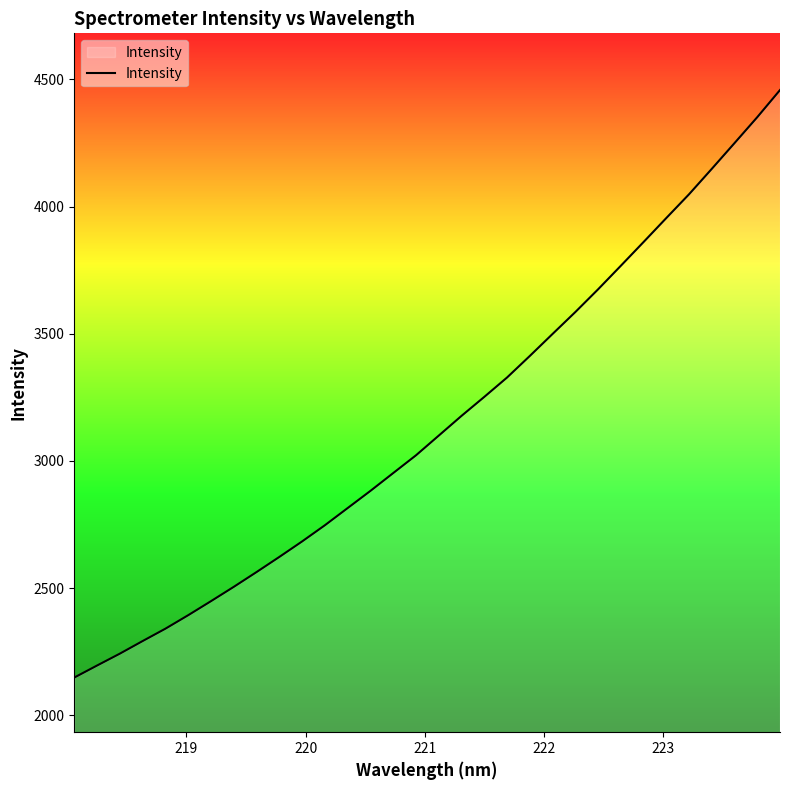

True or false: the data has more than 1 interior local peaks.

False